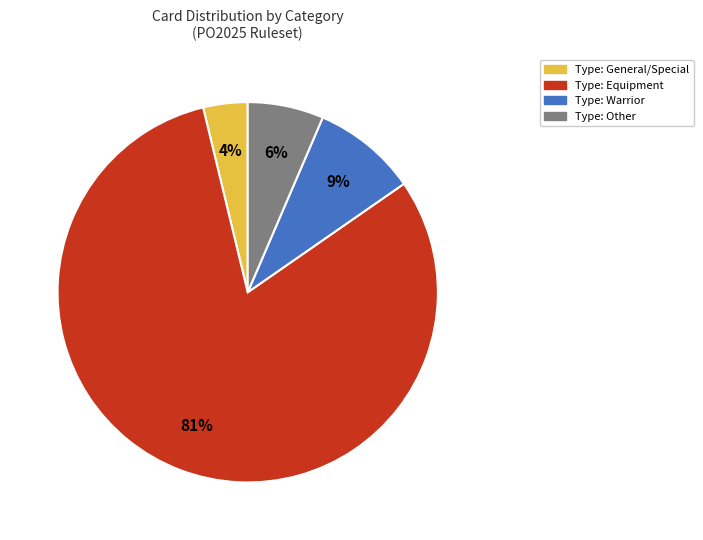

What is the majority slice?

Type: Equipment